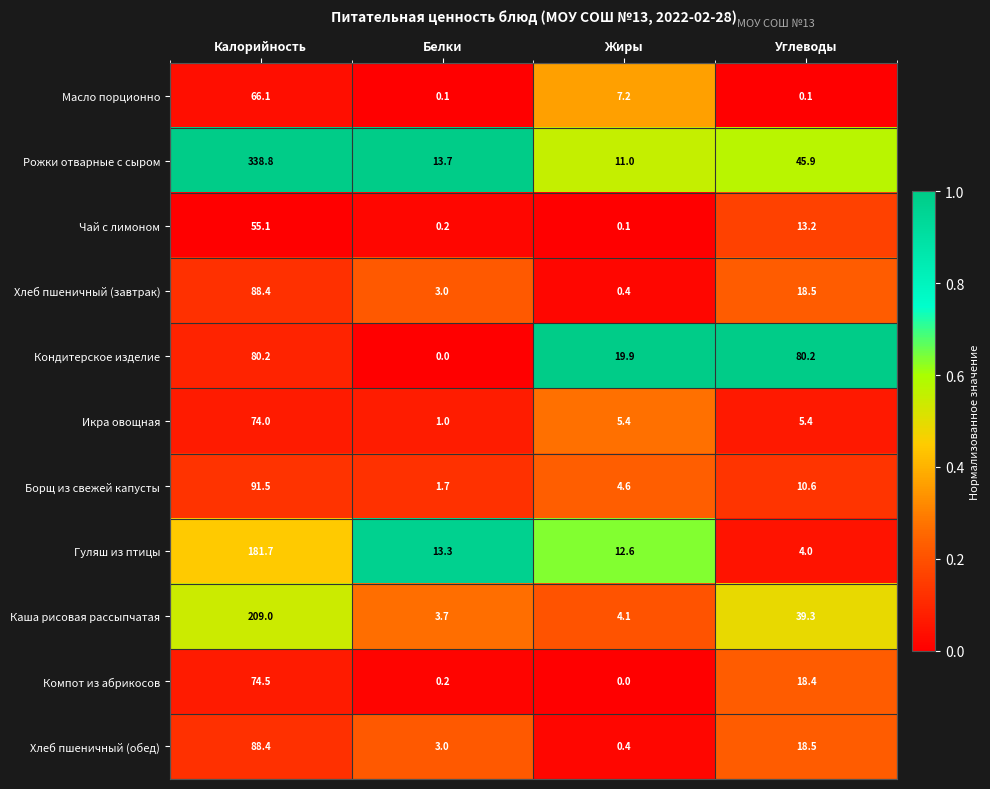

Is it true that Хлеб пшеничный (завтрак) equals 0.4 at Жиры?

True